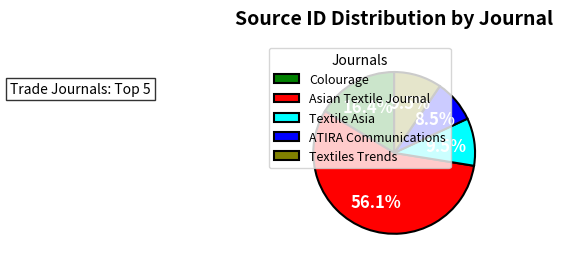

Which category has the biggest portion of the pie?

Asian Textile Journal